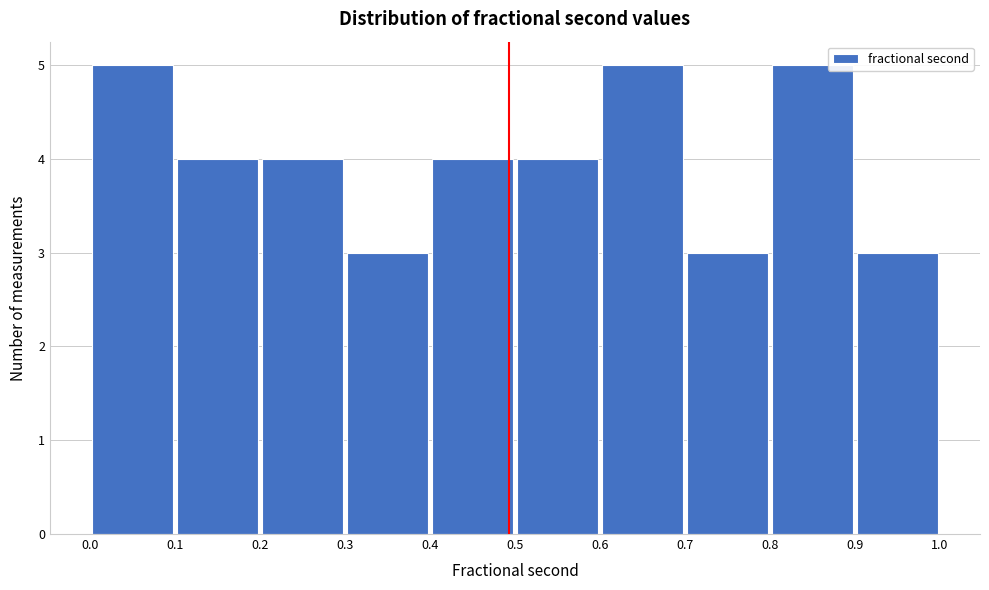

Reading left to right, transcribe this chart: for each bar, give the range it covers on the x-axis and its height. The values are not printed on the chart, so give them approximately, as read against the axis.

0.0 to 0.1: 5
0.1 to 0.2: 4
0.2 to 0.3: 4
0.3 to 0.4: 3
0.4 to 0.5: 4
0.5 to 0.6: 4
0.6 to 0.7: 5
0.7 to 0.8: 3
0.8 to 0.9: 5
0.9 to 1.0: 3